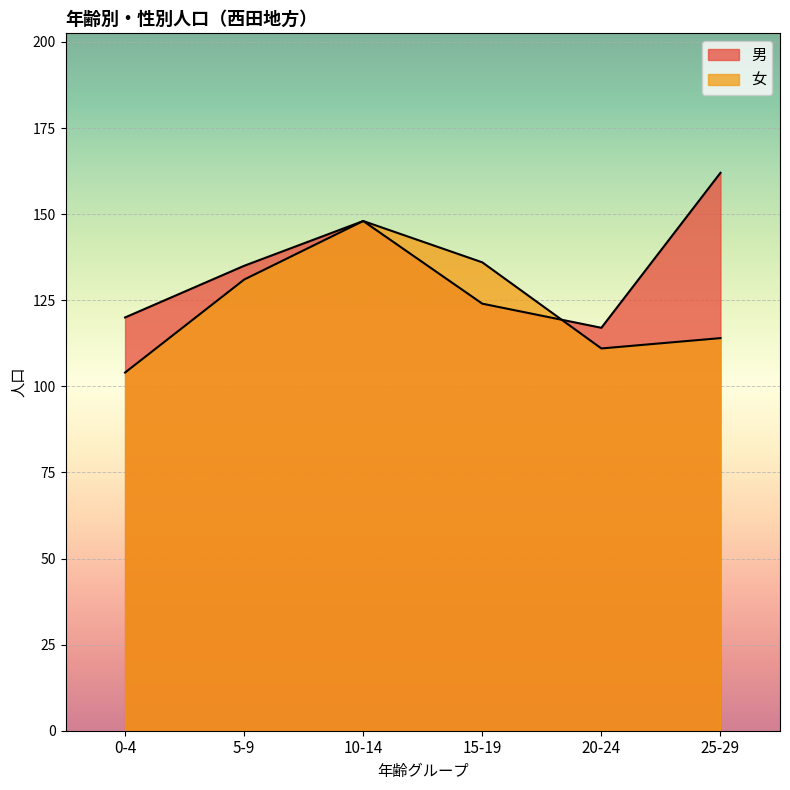

What is the average value of the 男 series?

134